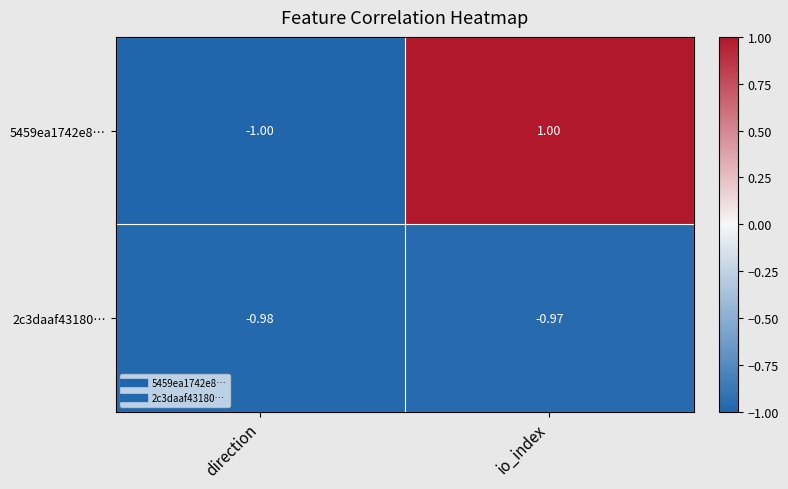

At which label is 2c3daaf43180… closest to 0?

io_index